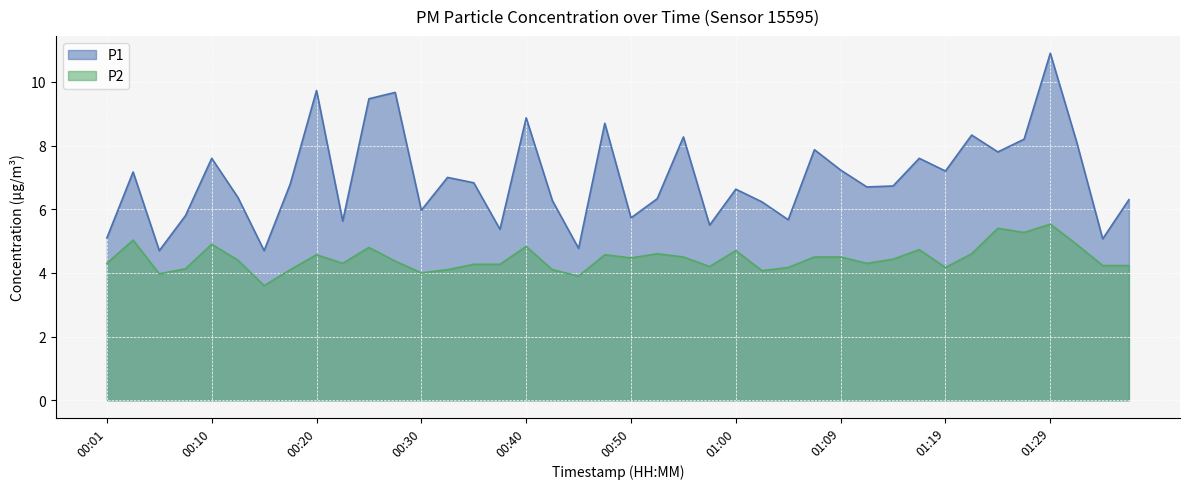

What are all the series names shown in the legend?

P1, P2